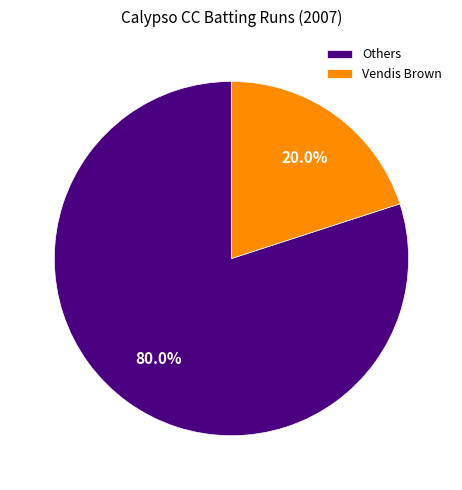

Combined, what portion of the pie is Vendis Brown and Others?

100.0%